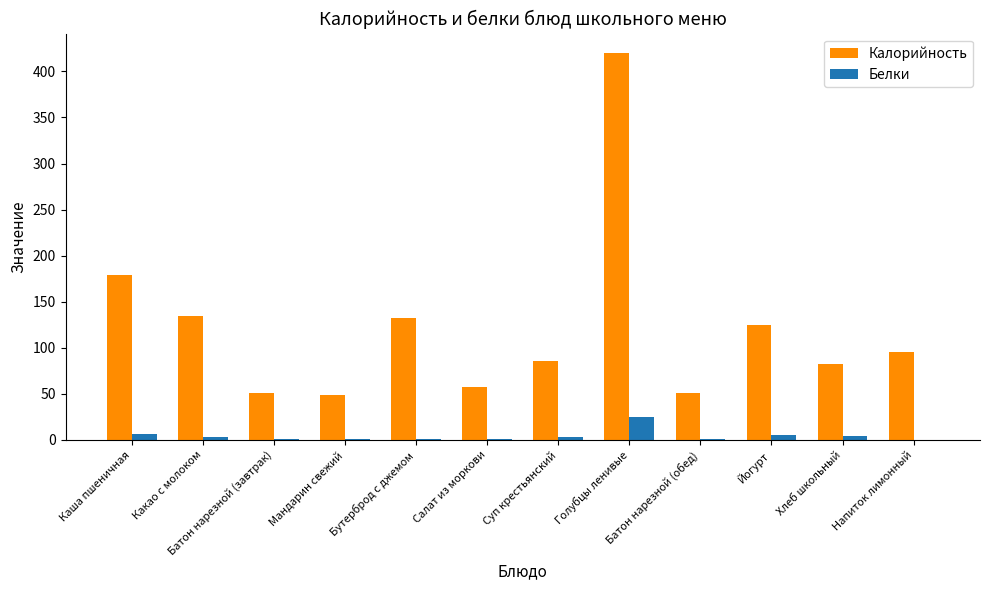

Which series changed the most between Батон нарезной (завтрак) and Бутерброд с джемом?

Калорийность